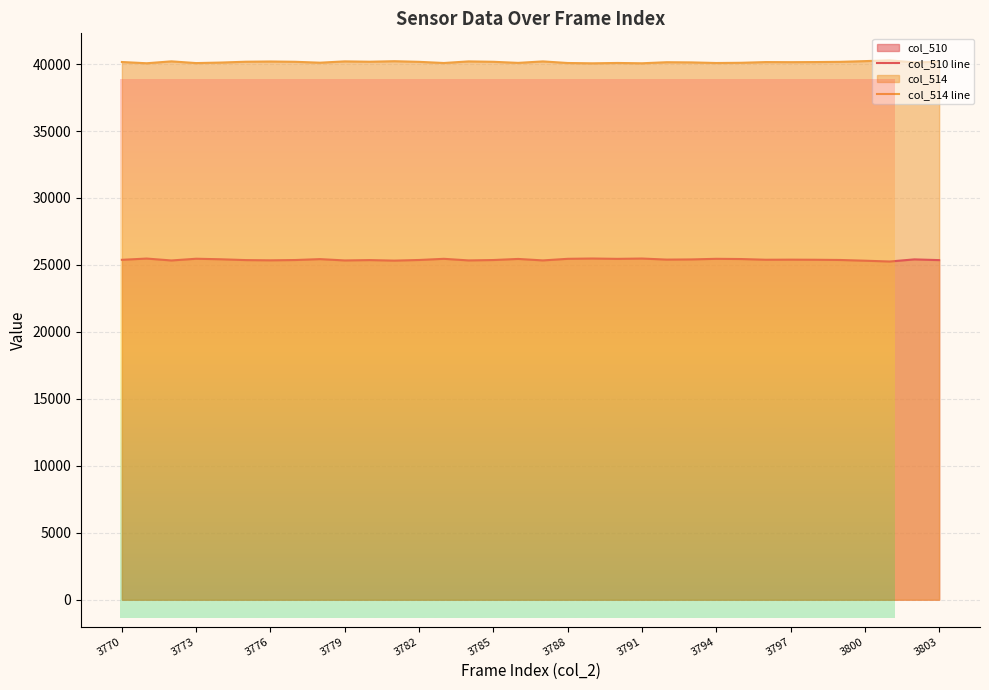

What is the maximum value for col_514 line?

40280